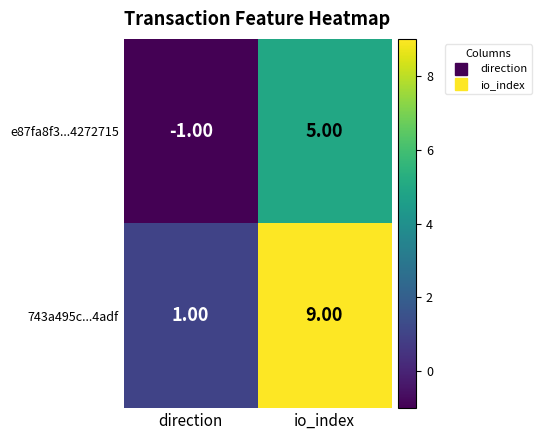

What is the sum of the 743a495c...4adf values at io_index and direction?

10